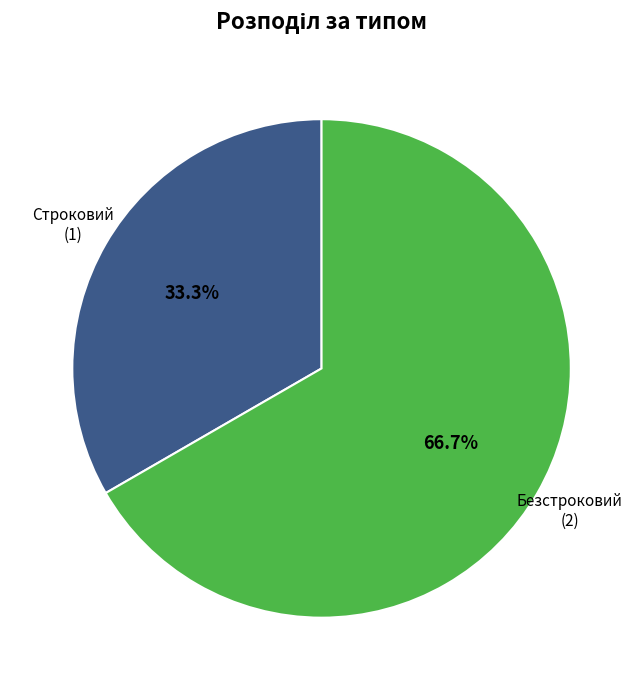

Does any single category account for the majority?

Yes